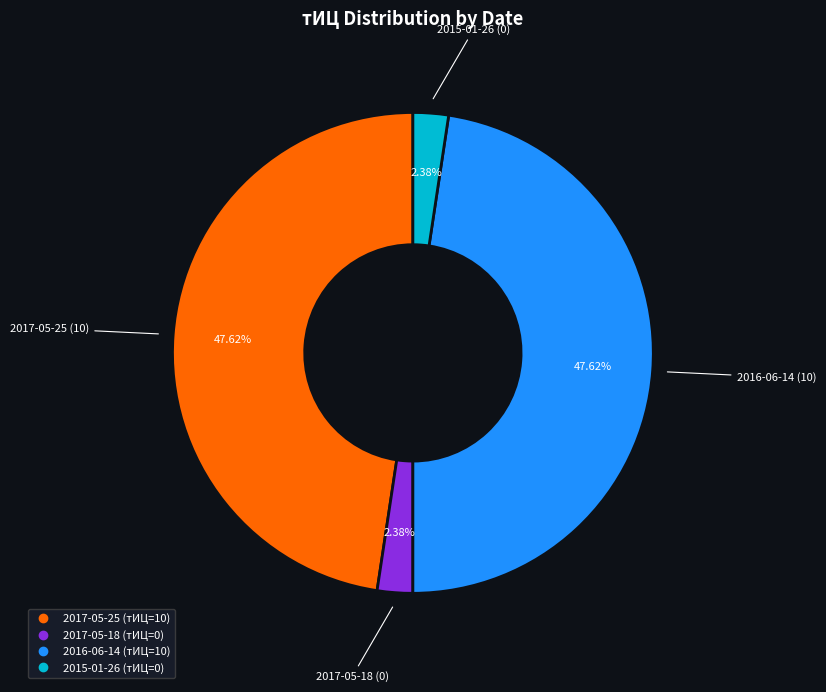

What percentage do 2015-01-26 and 2016-06-14 together represent?

50.0%